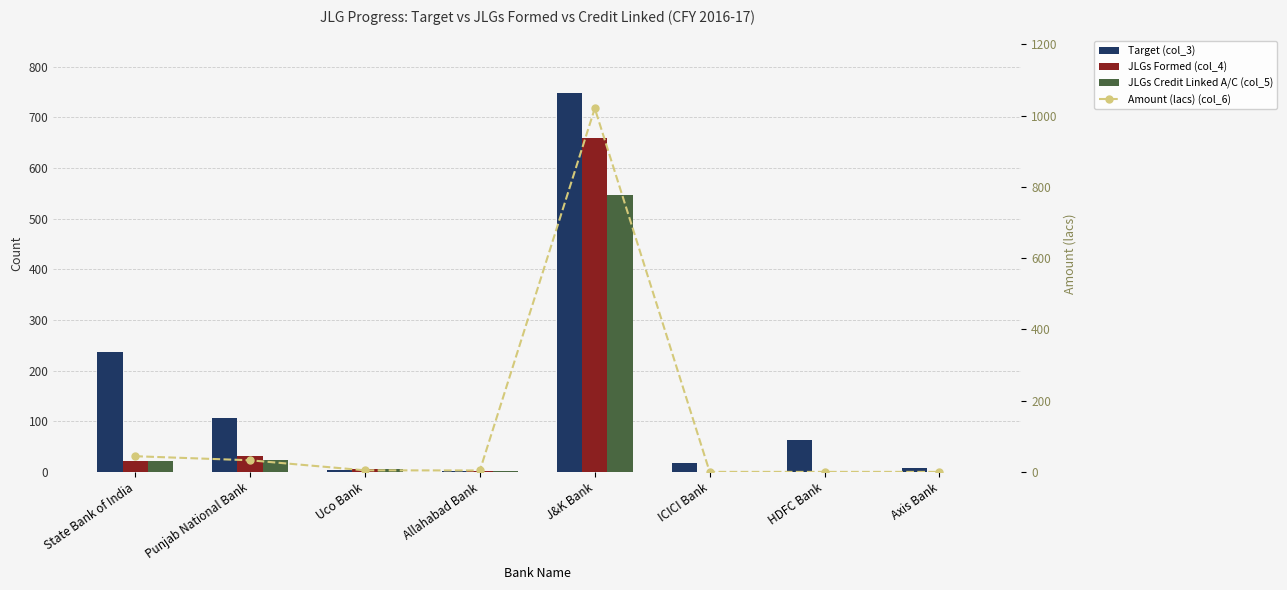

What is the difference between the Amount (lacs) (col_6) values at Punjab National Bank and HDFC Bank?

32.6